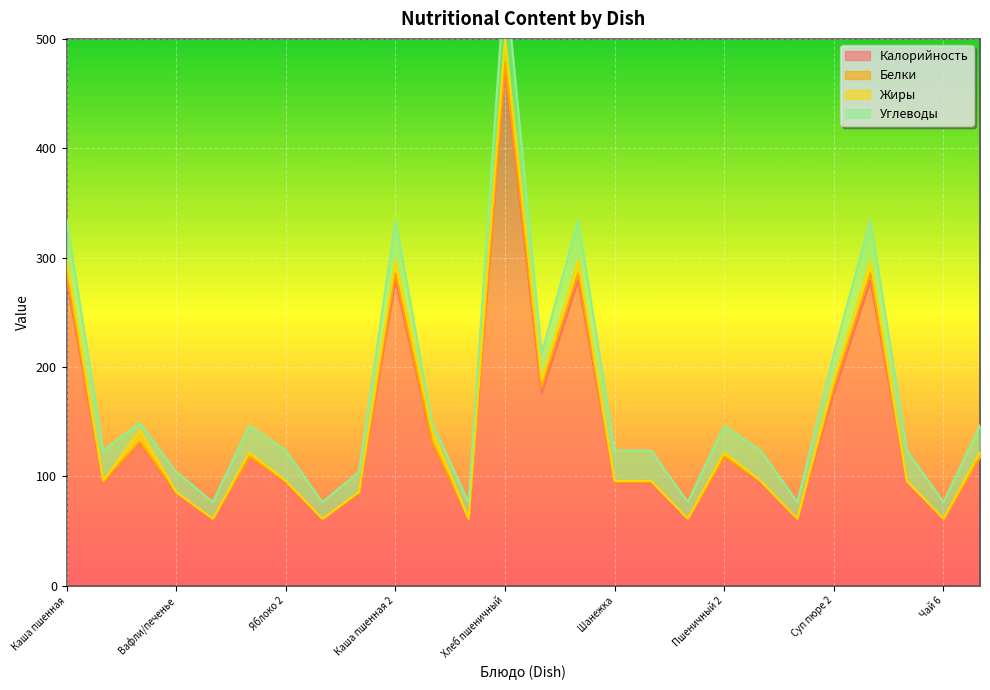

At which label does Жиры reach its minimum?

Чай 1